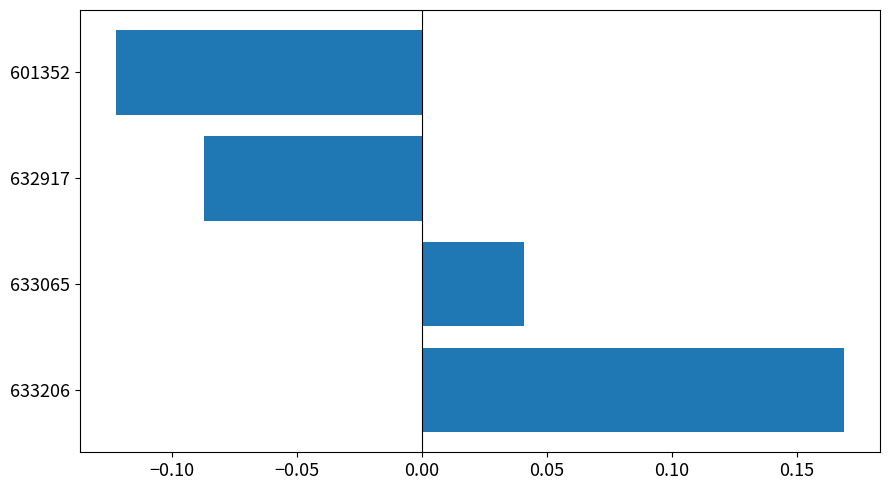

The value at 633206 is 0.1. True or false?

False